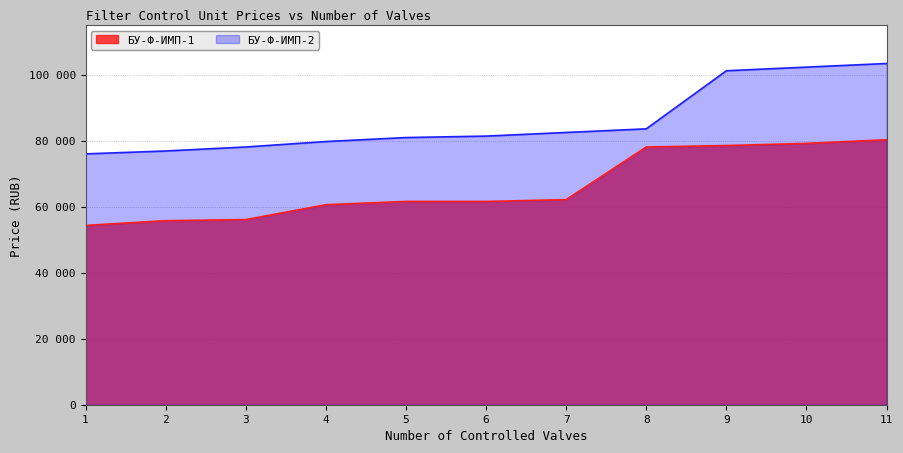

What is the difference between the maximum and minimum values in the БУ-Ф-ИМП-1 series?

25960